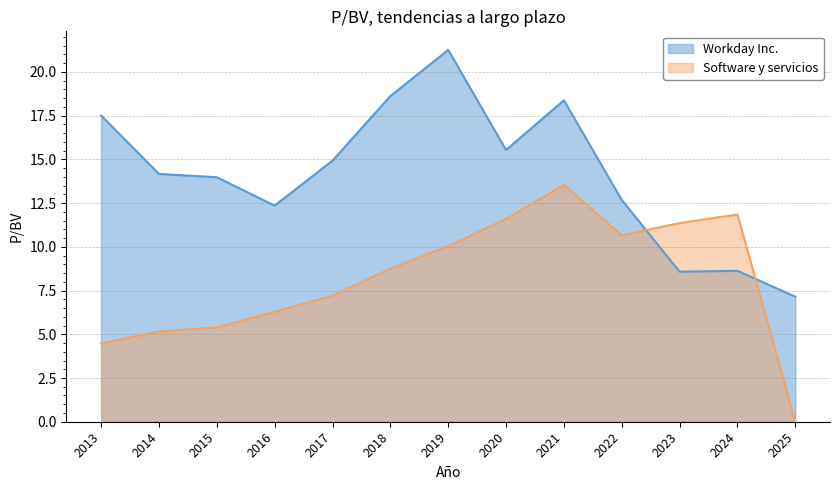

What is the total value across all series at 2019?

31.3